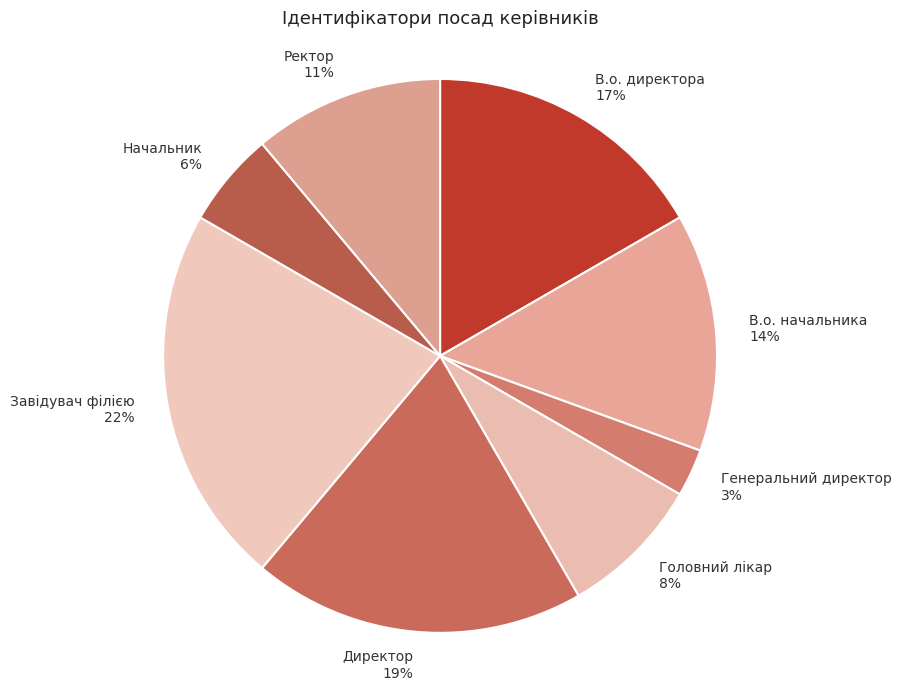

Approximately how many times larger is the value at Ректор 11% compared to Директор 19%?

0.6